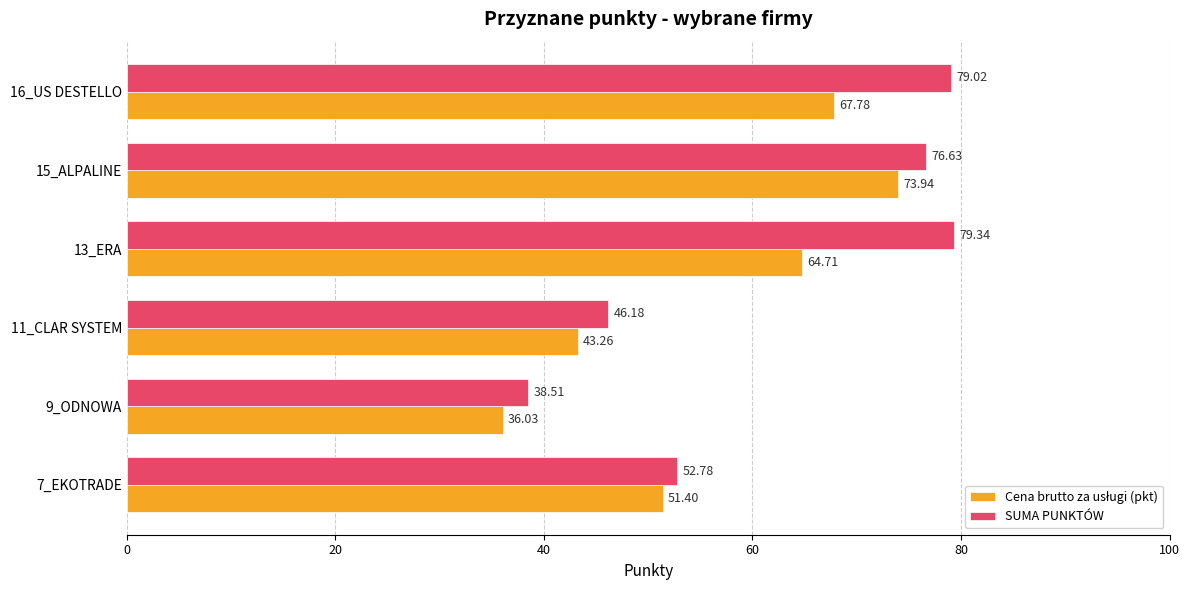

What is the sum of all SUMA PUNKTÓW values?

372.5